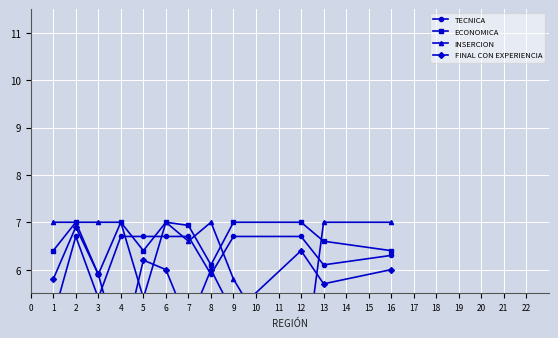

Where is the first local minimum for ECONOMICA?

3